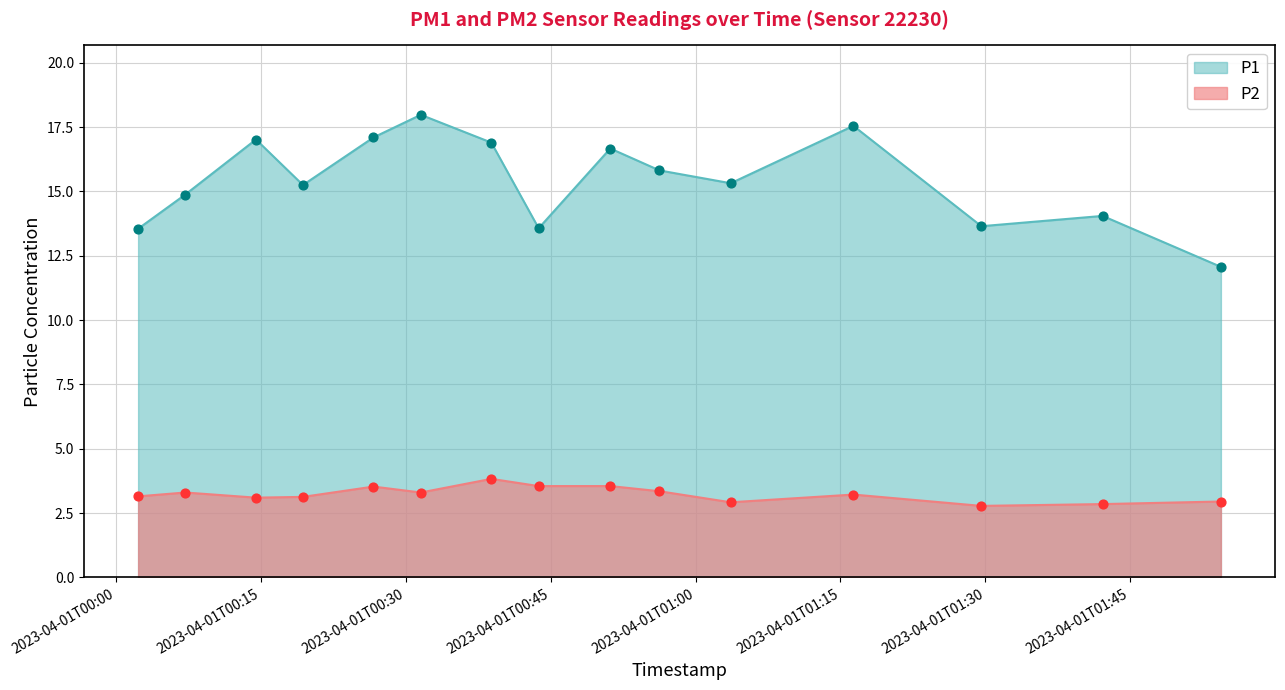

Which series has the largest Y range (max minus min)?

P1